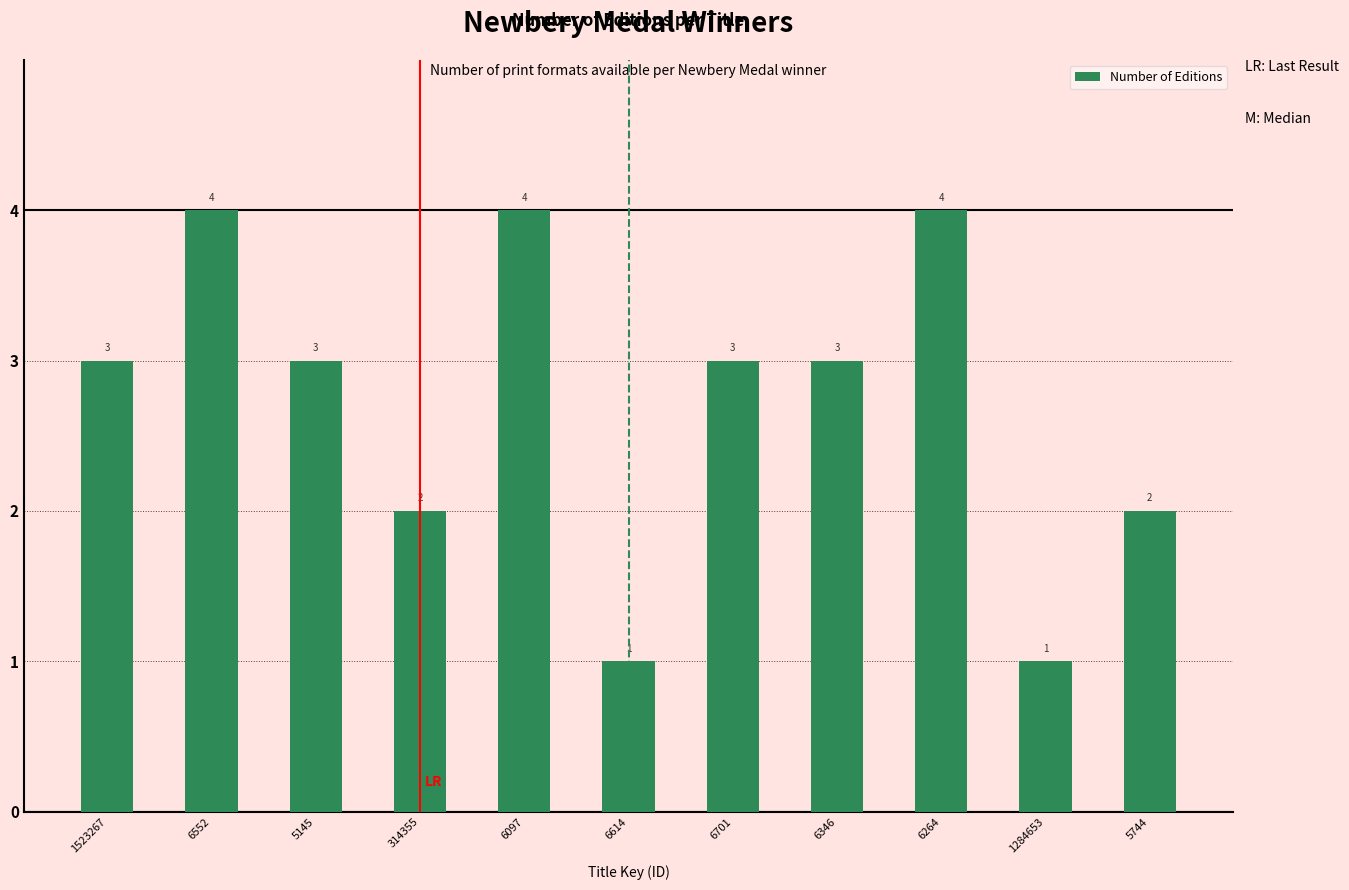

Does the chart contain any negative values?

No